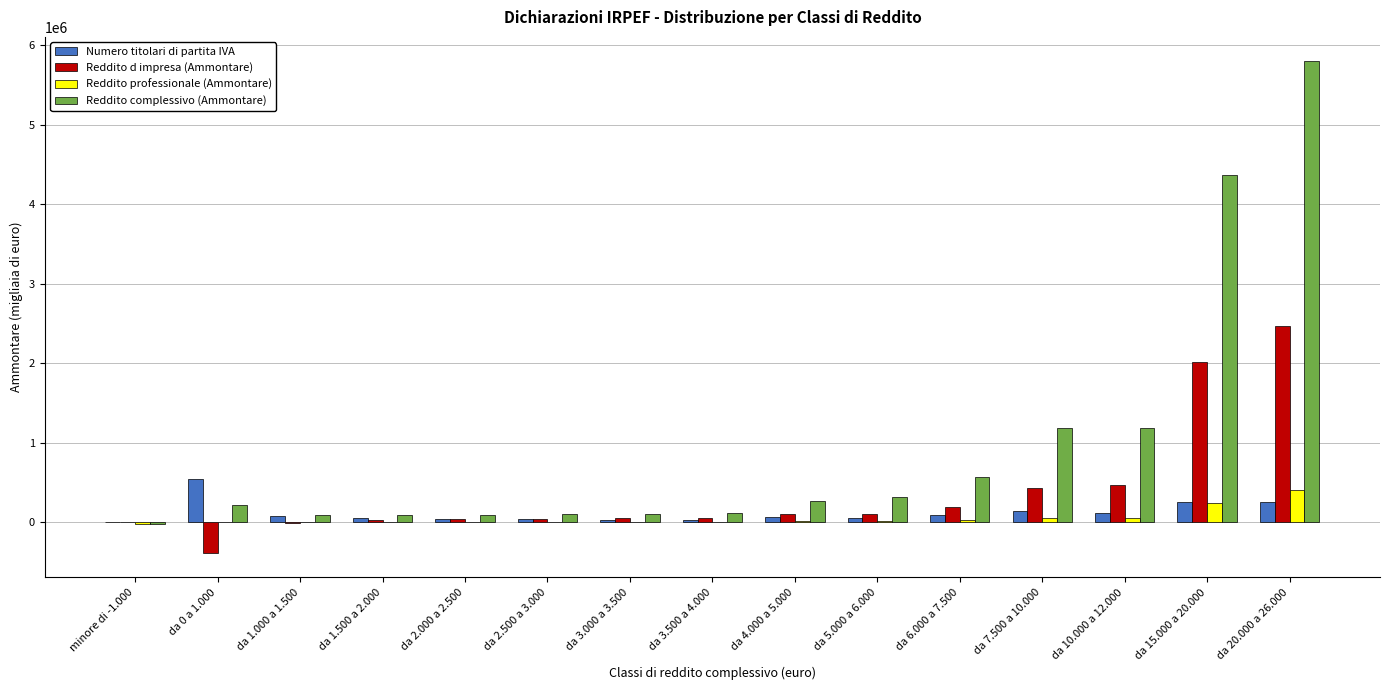

Which category has the highest value across all series?

da 20.000 a 26.000